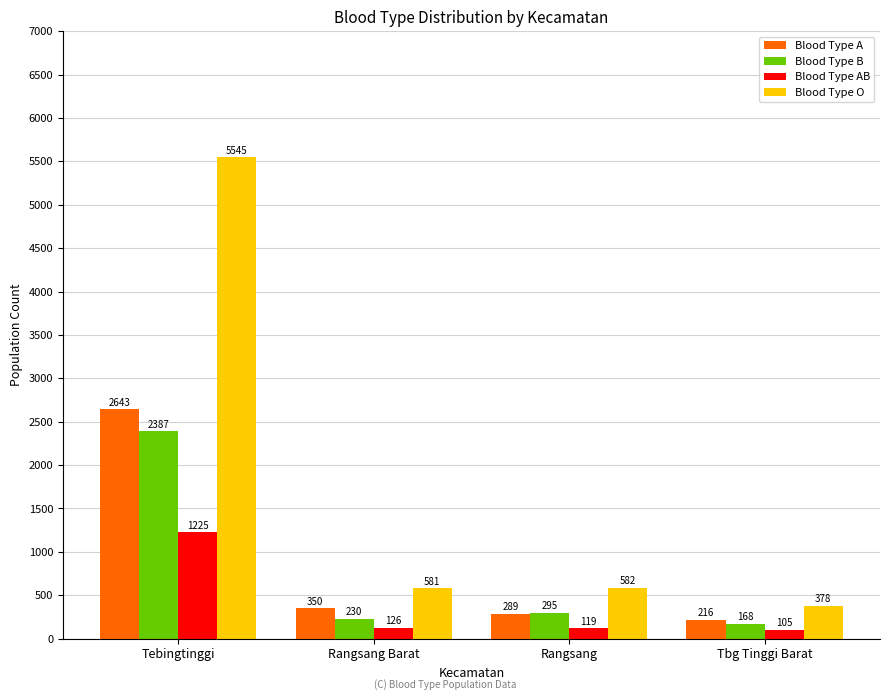

Where is Blood Type O nearest to the value 2961?

Rangsang